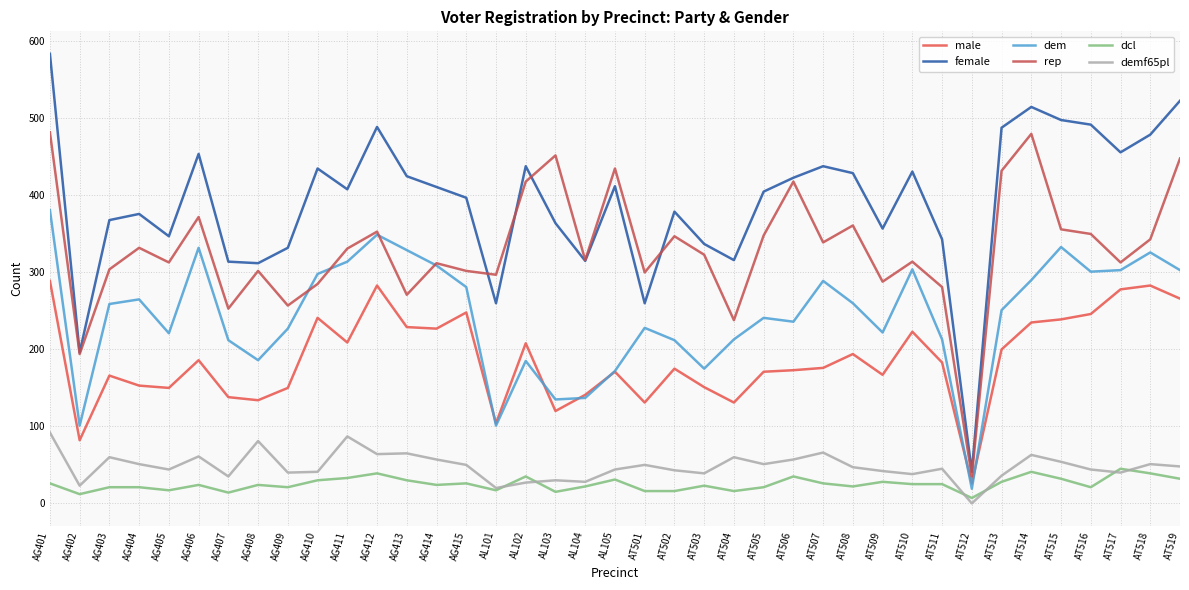

Is this an area chart (filled region under the line)?

No